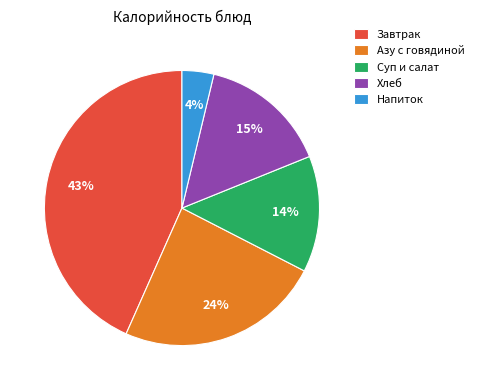

To the nearest percent, what is the average slice percentage?

20%